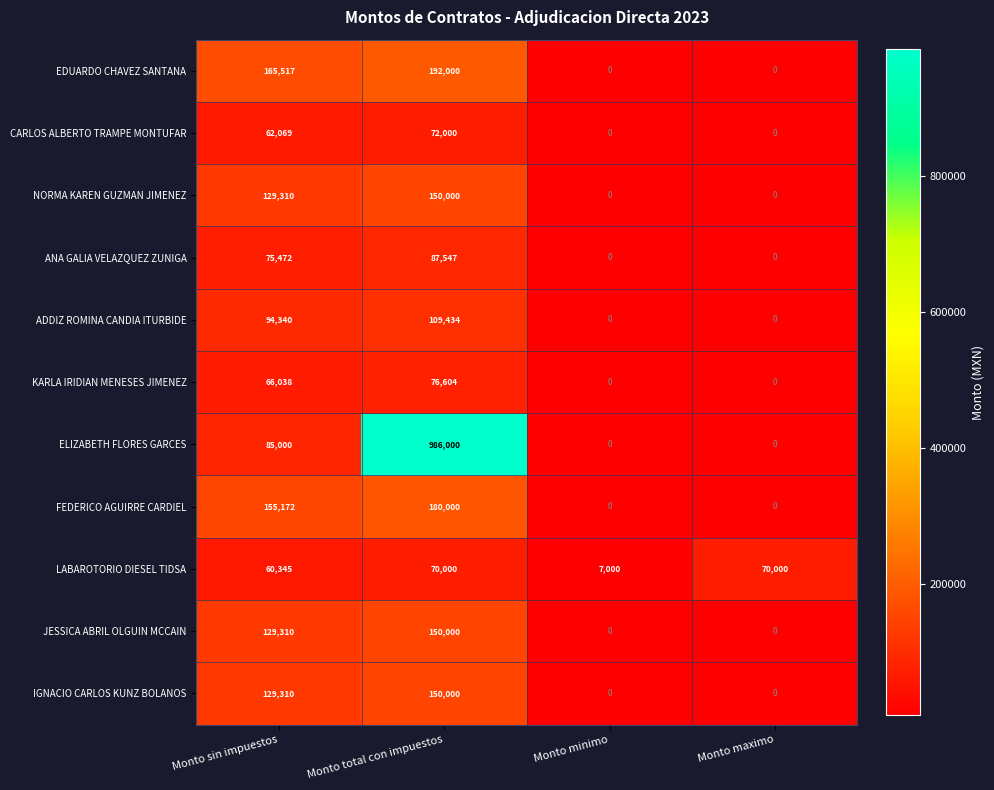

Which series has the widest spread of values?

ELIZABETH FLORES GARCES